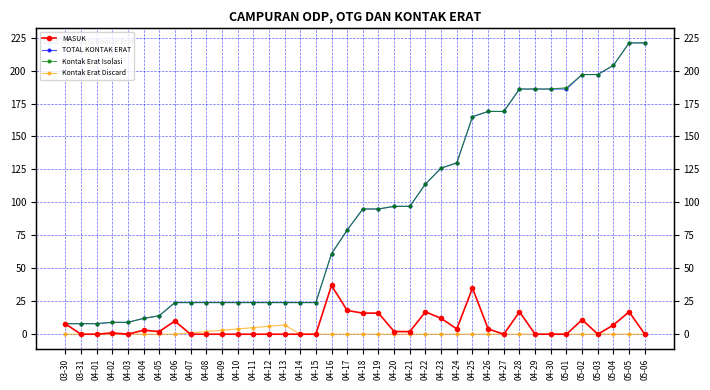

What is the label of the 22nd point from the left?

04-20